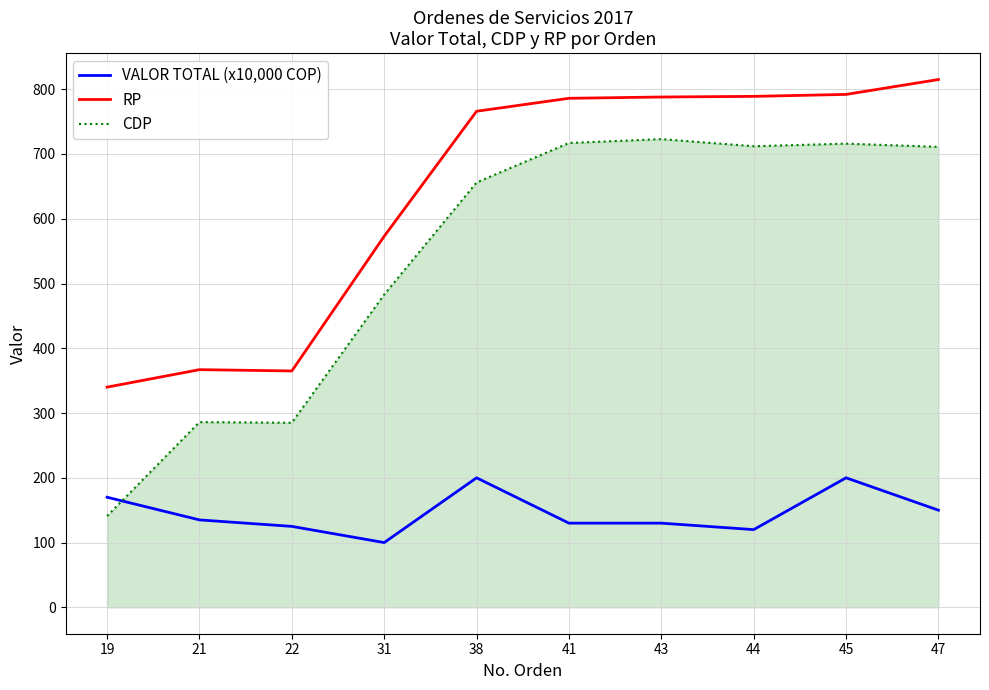

What is the difference between the second highest and minimum values in the CDP series?

576